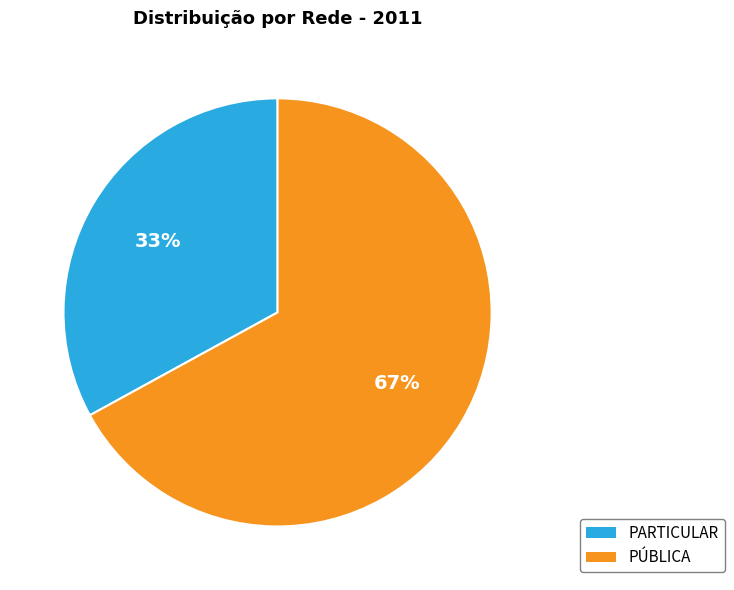

Is there any slice that represents more than half of the pie?

Yes